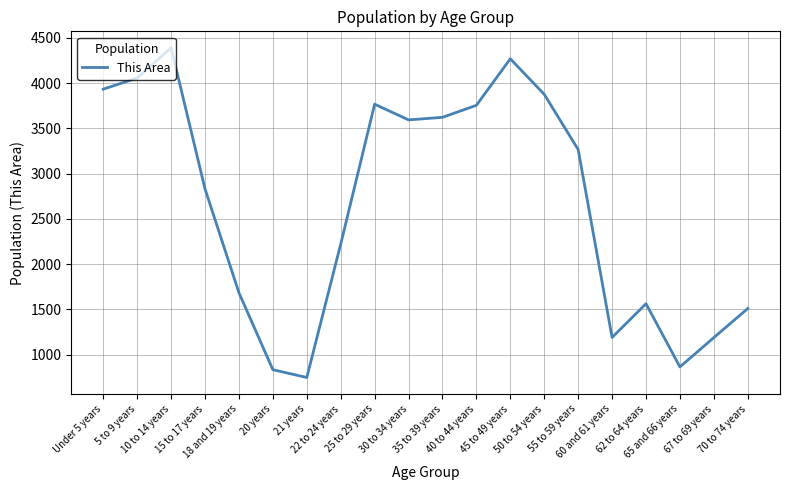

What is the difference between the maximum and minimum values?

3642